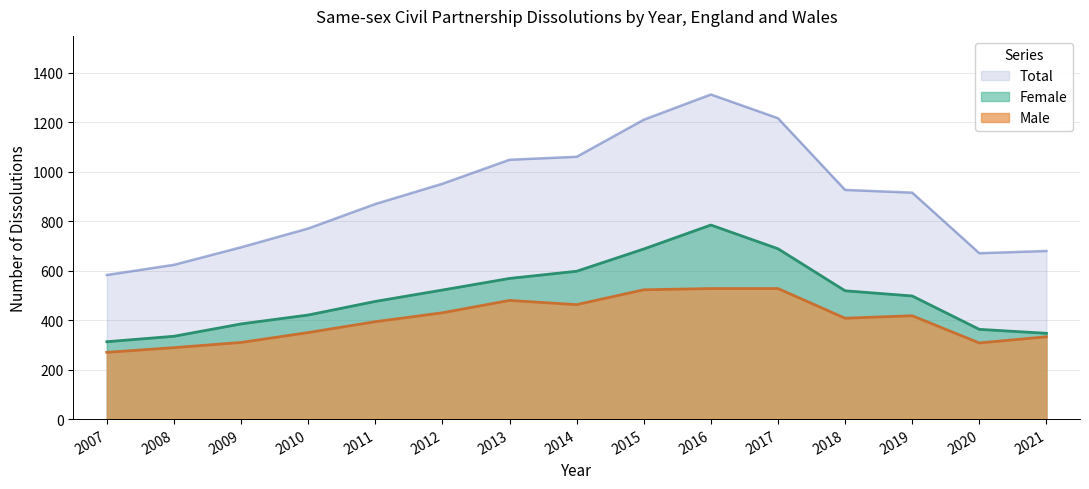

Rank the series by their average value, from highest to lowest.

Total, Female, Male